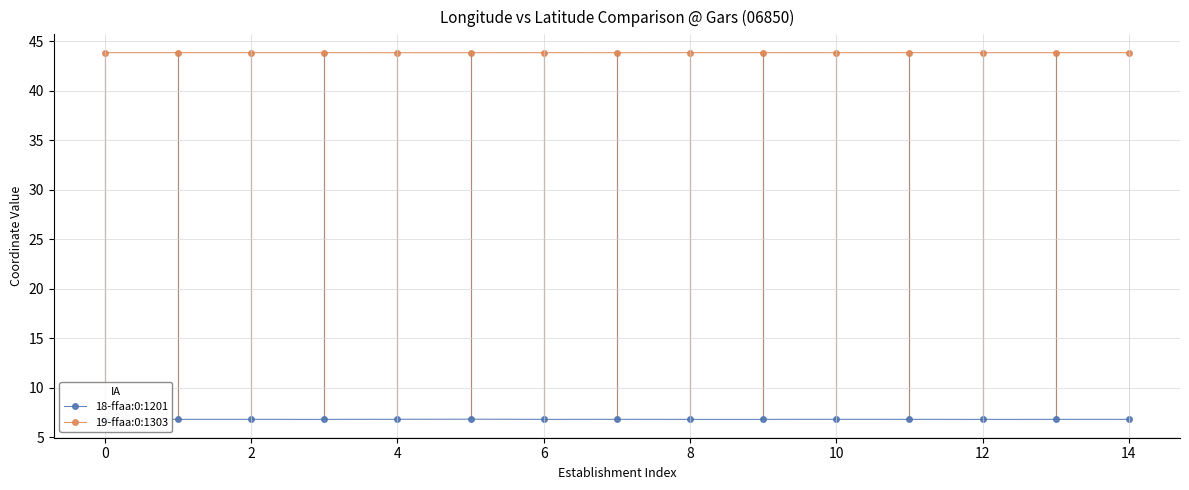

True or false: 19-ffaa:0:1303 and 18-ffaa:0:1201 cross at least once.

False